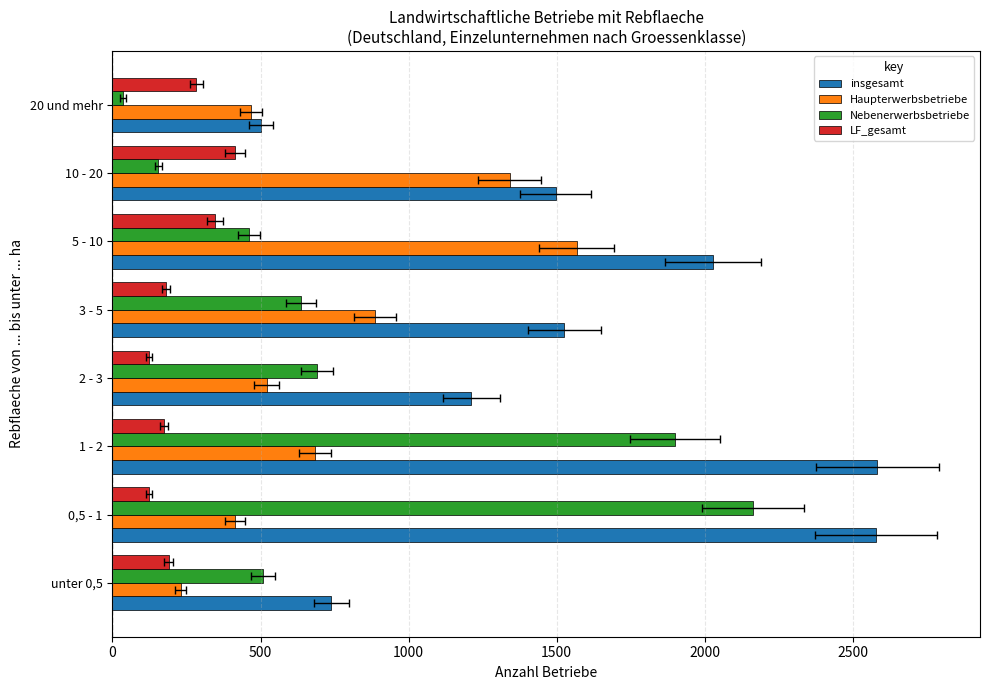

What is the total value across all series at 20 und mehr?

1287.0